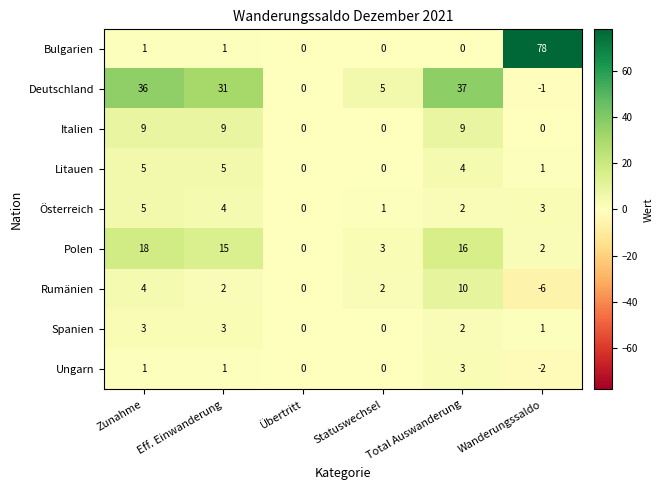

What is the difference between the highest and lowest values at Wanderungssaldo?

84